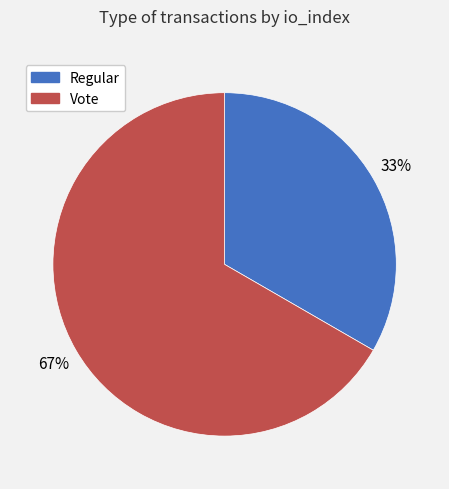

To the nearest percent, what percentage of the pie is Regular?

33%